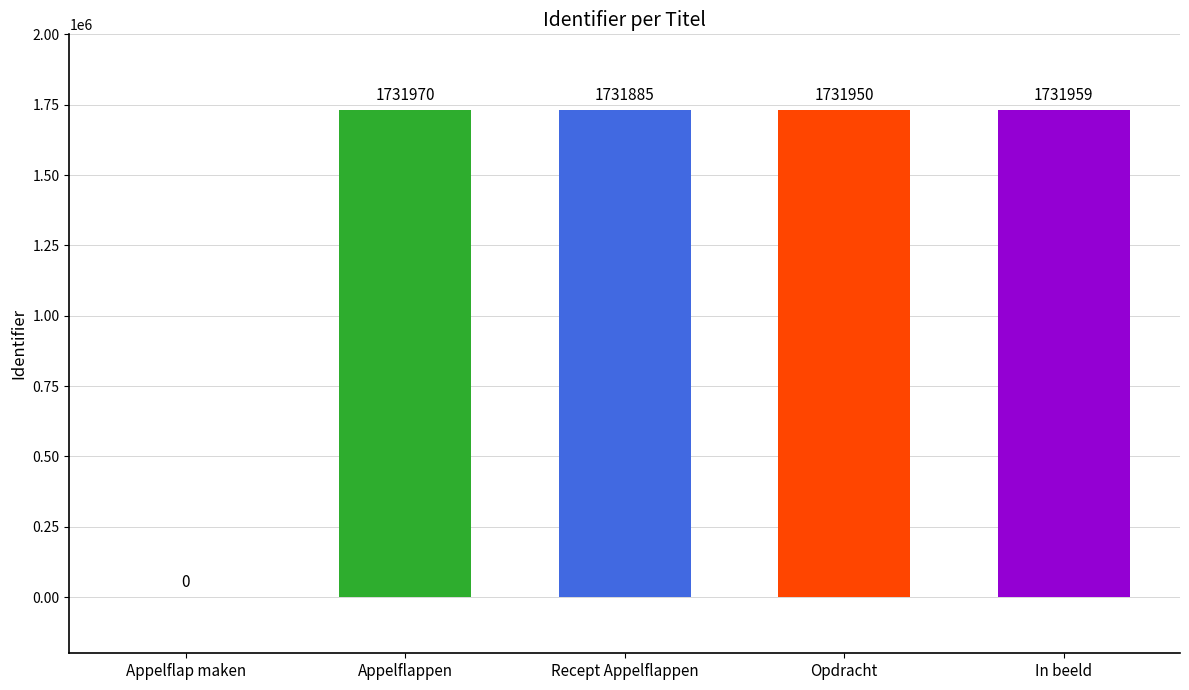

Count the number of categories in the chart.

5